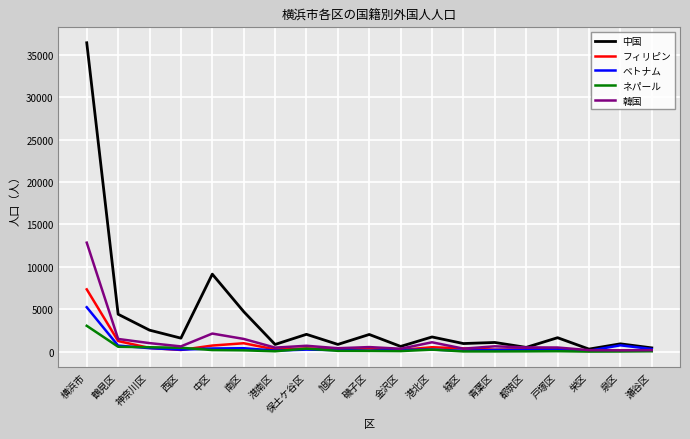

True or false: ベトナム and フィリピン intersect in this chart.

True